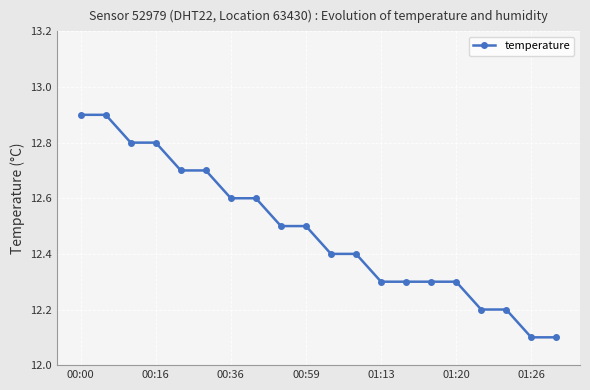

What is the value of the 15th point from the left?

12.3